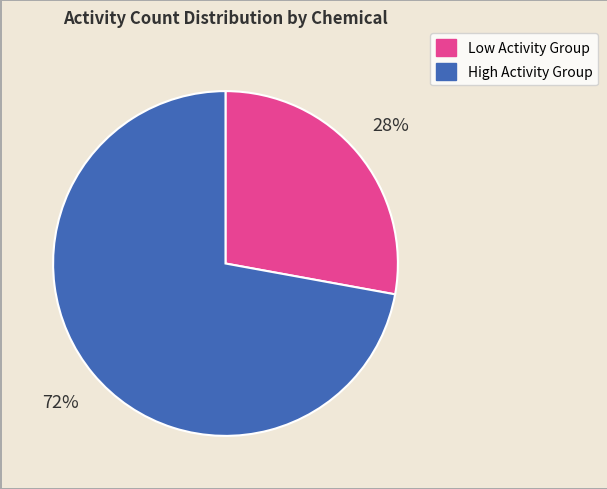

Count the number of slices in the pie.

2